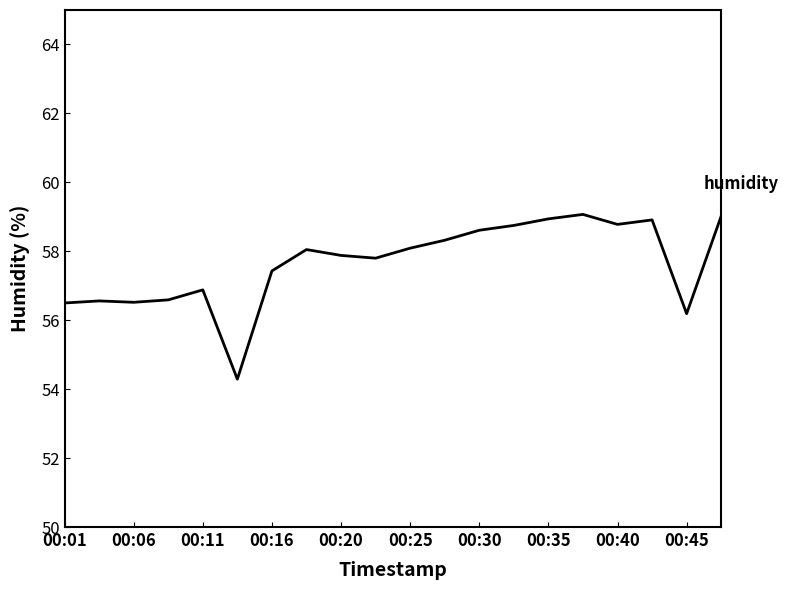

Count the number of categories in the chart.

20